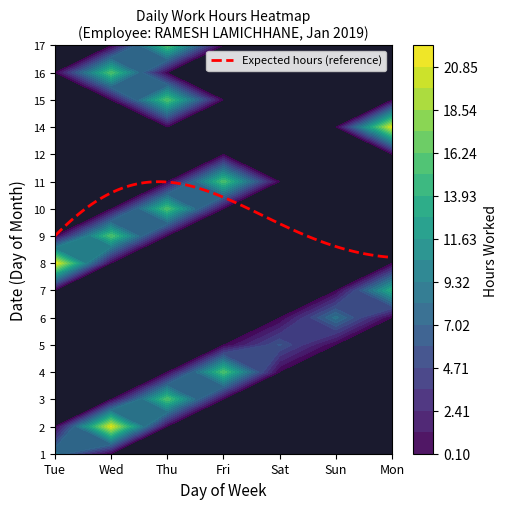

Reading left to right, extract all data points from this chart.

1: Tue=8.9	Wed=0.0	Thu=0.0	Fri=0.0	Sat=0.0	Sun=0.0	Mon=0.0
2: Tue=0.0	Wed=21.1	Thu=0.0	Fri=0.0	Sat=0.0	Sun=0.0	Mon=0.0
3: Tue=0.0	Wed=0.0	Thu=16.1	Fri=0.0	Sat=0.0	Sun=0.0	Mon=0.0
4: Tue=0.0	Wed=0.0	Thu=0.0	Fri=16.0	Sat=0.0	Sun=0.0	Mon=0.0
5: Tue=0.0	Wed=0.0	Thu=0.0	Fri=0.0	Sat=6.0	Sun=0.0	Mon=0.0
6: Tue=0.0	Wed=0.0	Thu=0.0	Fri=0.0	Sat=0.0	Sun=8.6	Mon=0.0
7: Tue=0.0	Wed=0.0	Thu=0.0	Fri=0.0	Sat=0.0	Sun=0.0	Mon=14.1
8: Tue=21.9	Wed=0.0	Thu=0.0	Fri=0.0	Sat=0.0	Sun=0.0	Mon=0.0
9: Tue=0.0	Wed=16.0	Thu=0.0	Fri=0.0	Sat=0.0	Sun=0.0	Mon=0.0
10: Tue=0.0	Wed=0.0	Thu=16.0	Fri=0.0	Sat=0.0	Sun=0.0	Mon=0.0
11: Tue=0.0	Wed=0.0	Thu=0.0	Fri=15.9	Sat=0.0	Sun=0.0	Mon=0.0
12: Tue=0.0	Wed=0.0	Thu=0.0	Fri=0.0	Sat=0.0	Sun=0.0	Mon=0.0
14: Tue=0.0	Wed=0.0	Thu=0.0	Fri=0.0	Sat=0.0	Sun=0.0	Mon=21.0
15: Tue=0.0	Wed=0.0	Thu=16.1	Fri=0.0	Sat=0.0	Sun=0.0	Mon=0.0
16: Tue=0.0	Wed=16.0	Thu=0.0	Fri=0.0	Sat=0.0	Sun=0.0	Mon=0.0
17: Tue=0.0	Wed=0.0	Thu=16.1	Fri=0.0	Sat=0.0	Sun=0.0	Mon=0.0